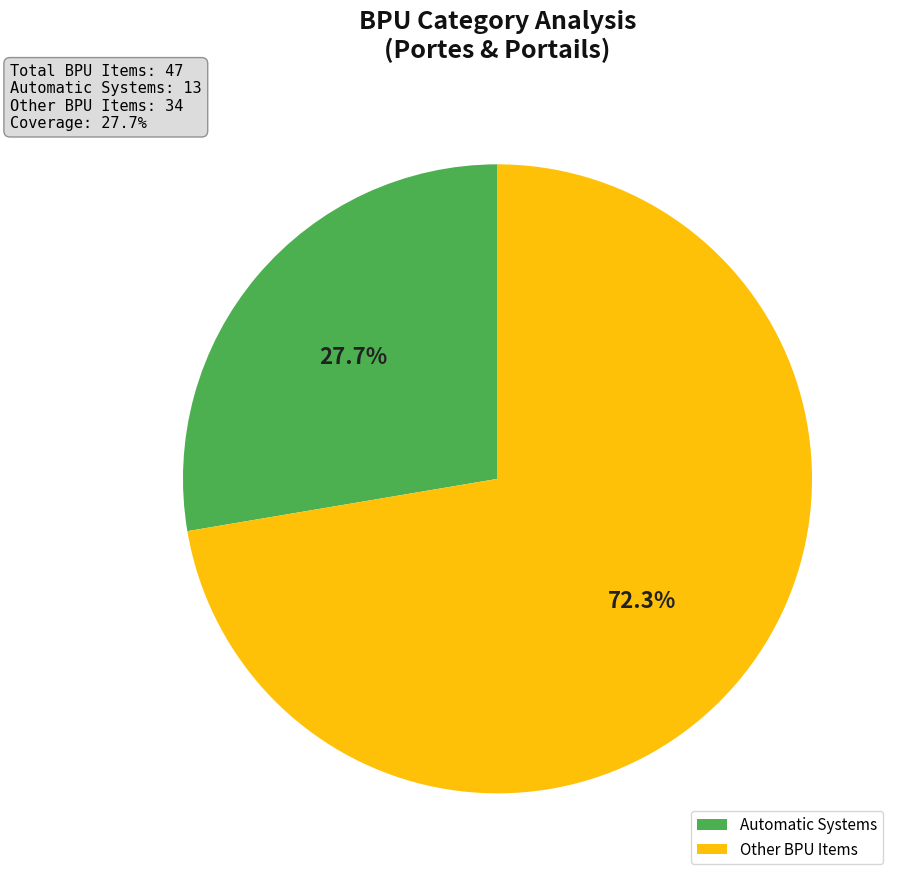

Rank the categories by value from lowest to highest.

Automatic Systems, Other BPU Items